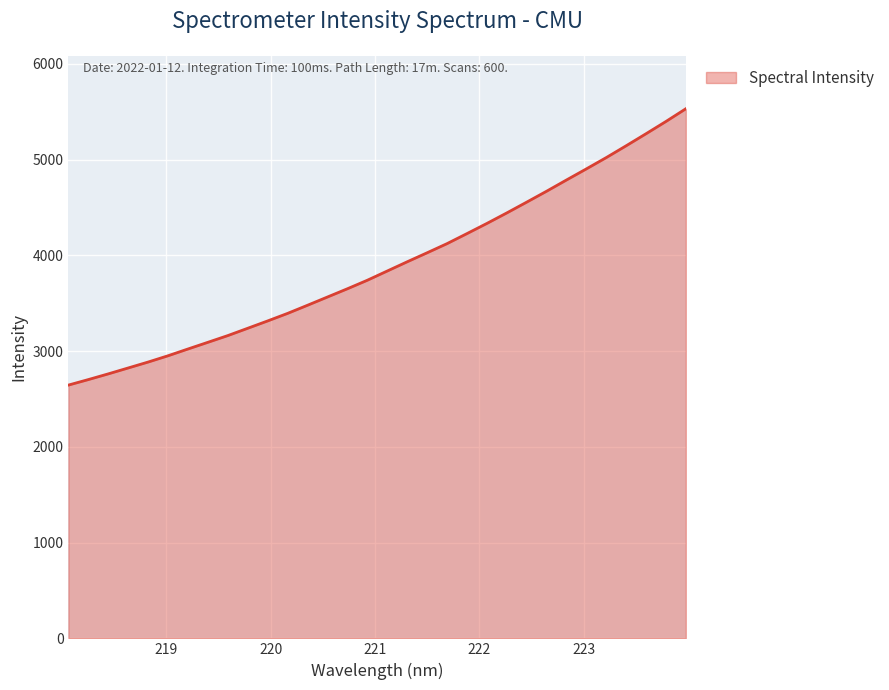

What is the maximum value shown in the chart?

5532.1